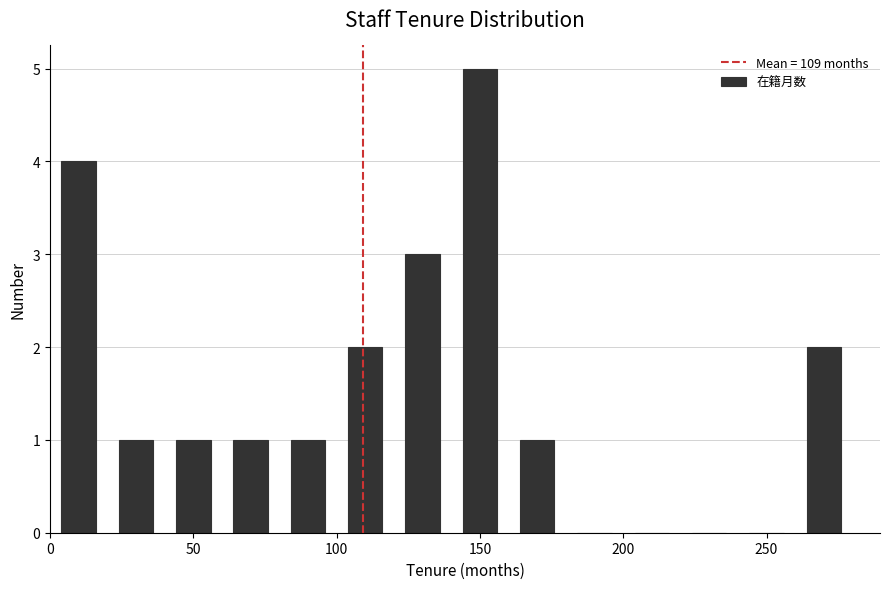

Reading left to right, list every bar in this chart as the range it spans on the x-axis followed by its height. The values are not printed on the chart, so give them approximately, as read against the axis.

0 to 20: 4
20 to 40: 1
40 to 60: 1
60 to 80: 1
80 to 100: 1
100 to 120: 2
120 to 140: 3
140 to 160: 5
160 to 180: 1
180 to 200: 0
200 to 220: 0
220 to 240: 0
240 to 260: 0
260 to 280: 2